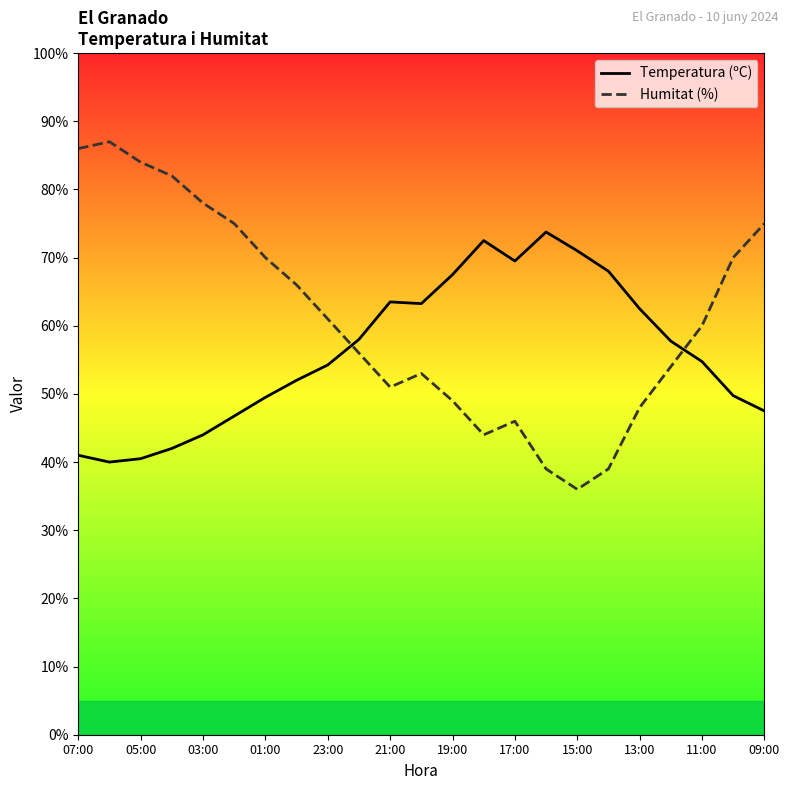

In Humitat (%), how many points are higher than both neighbors (excluding endpoints)?

3